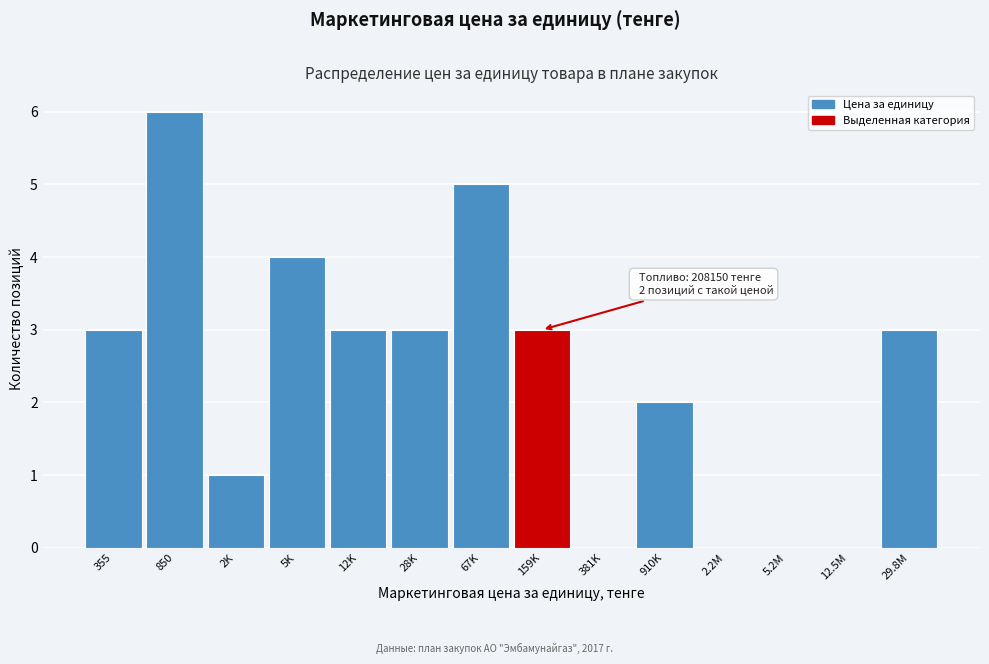

Reading left to right, list all the values displayed in this chart.

355=3	850=6	2K=1	5K=4	12K=3	28K=3	67K=5	159K=3	381K=0	910K=2	2.2M=0	5.2M=0	12.5M=0	29.8M=3